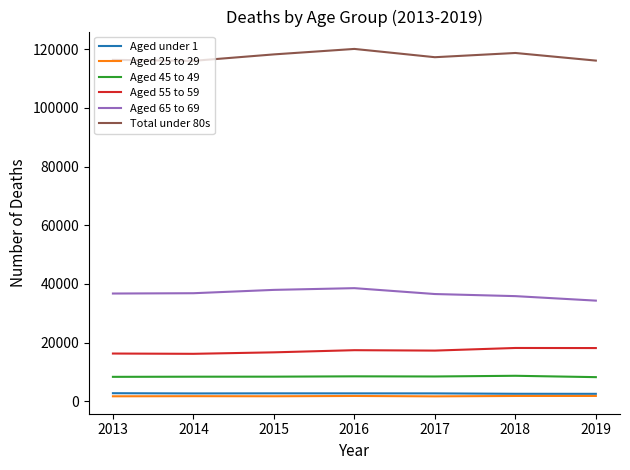

True or false: Aged 45 to 49 and Aged 55 to 59 intersect in this chart.

False